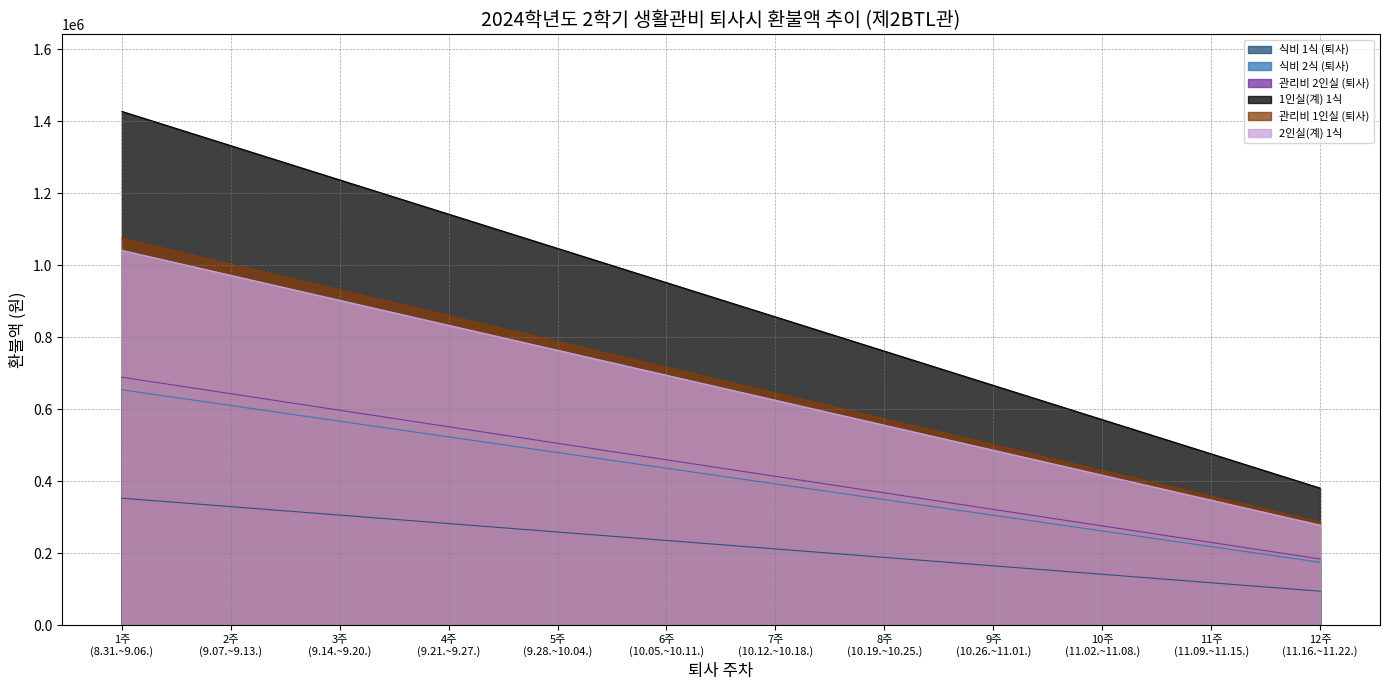

At which category does the chart reach its peak across all series?

1주
(8.31.~9.06.)